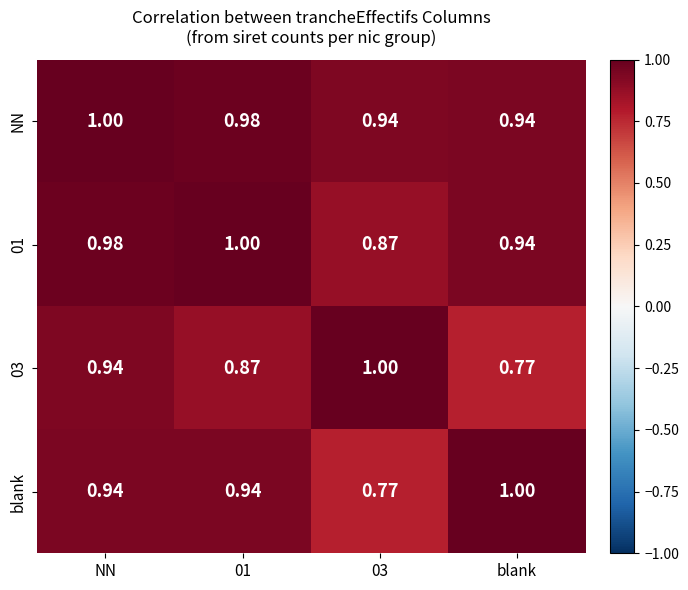

At which category is the sum across all series the highest?

NN